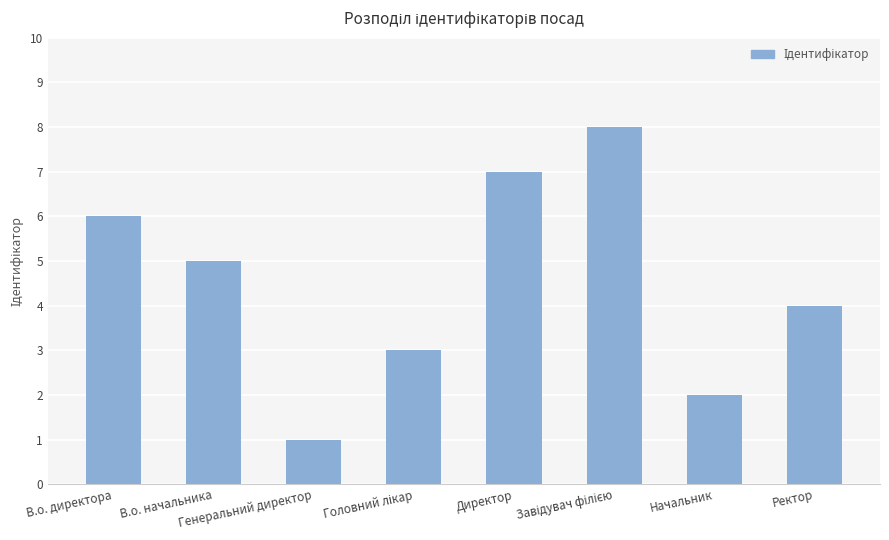

What is the difference between the maximum and minimum values?

7